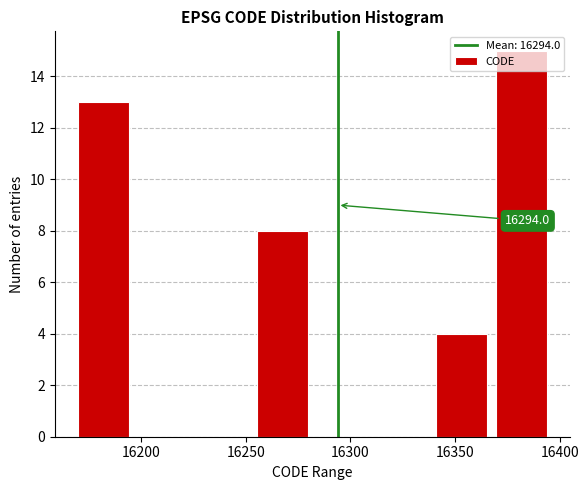

Over which range of the x-axis is the bar tallest?

16369.5 to 16398.0